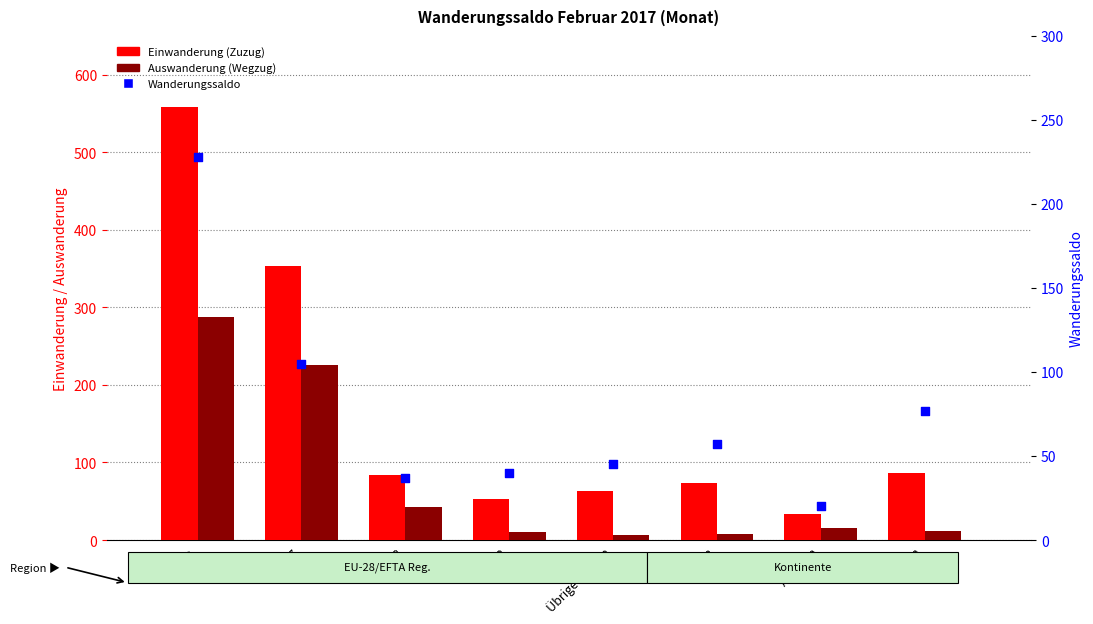

Which series has the largest Y range (max minus min)?

Einwanderung (Zuzug)